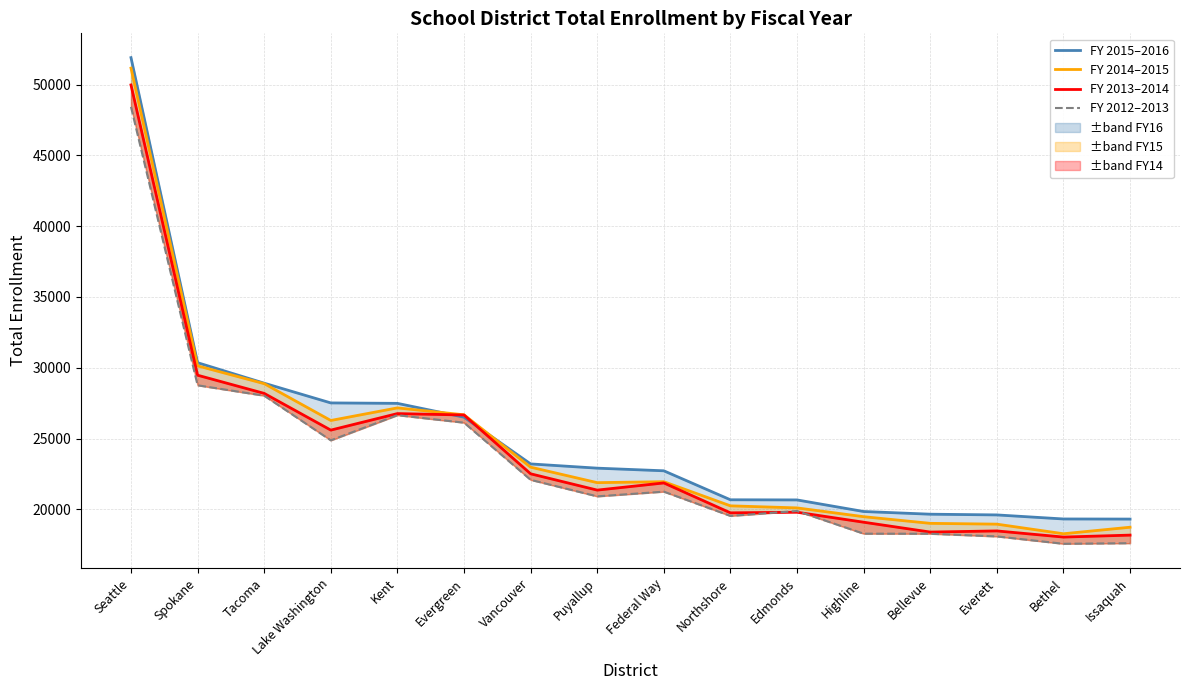

True or false: FY 2012–2013 and FY 2014–2015 cross at least once.

False